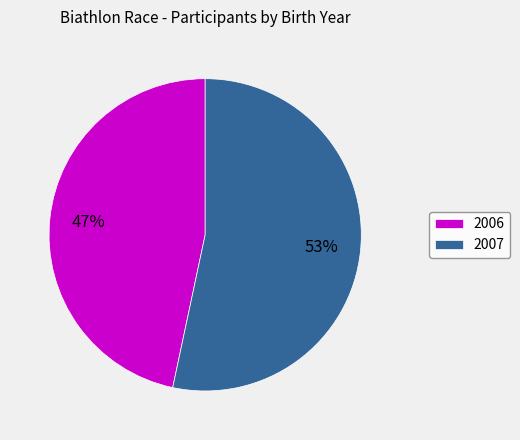

Count the number of slices in the pie.

2